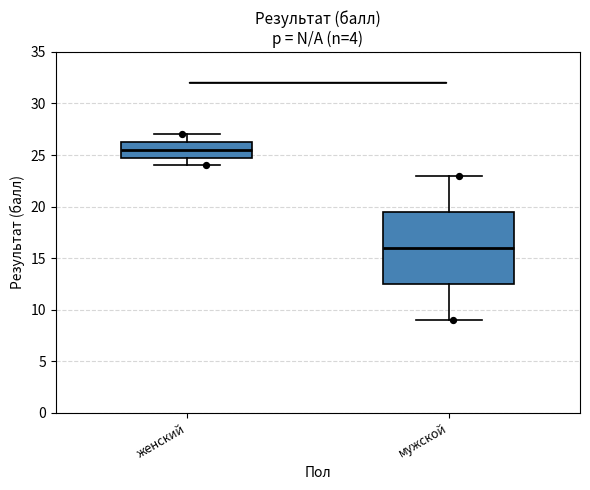

Reading left to right, read every box against the y-axis: the position of its median line, the range the box covers, and the ends of its whiskers. The values are not printed on the chart, so give them approximately, as read against the axis.

женский: median 25.5, box 25.0 to 26.5, whiskers 24.0 to 27.0
мужской: median 16.0, box 12.5 to 19.5, whiskers 9.0 to 23.0